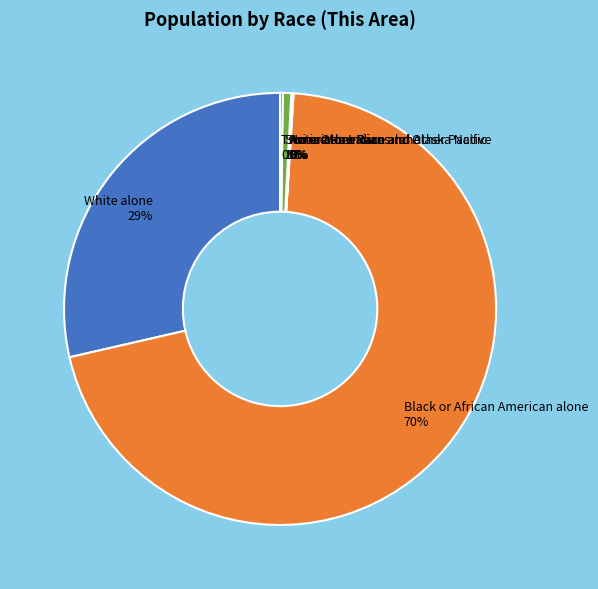

True or false: Two or More Races accounts for 0% of the total.

True